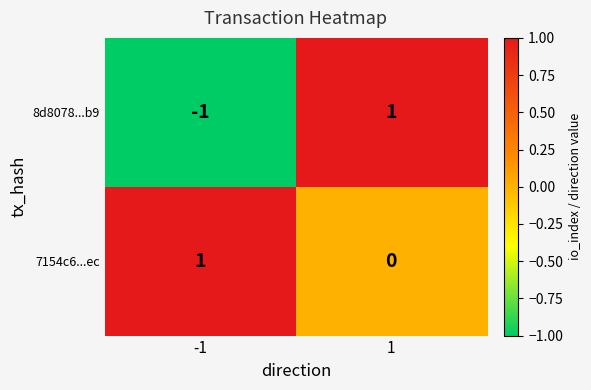

What is the difference between the highest and lowest values at 1?

1